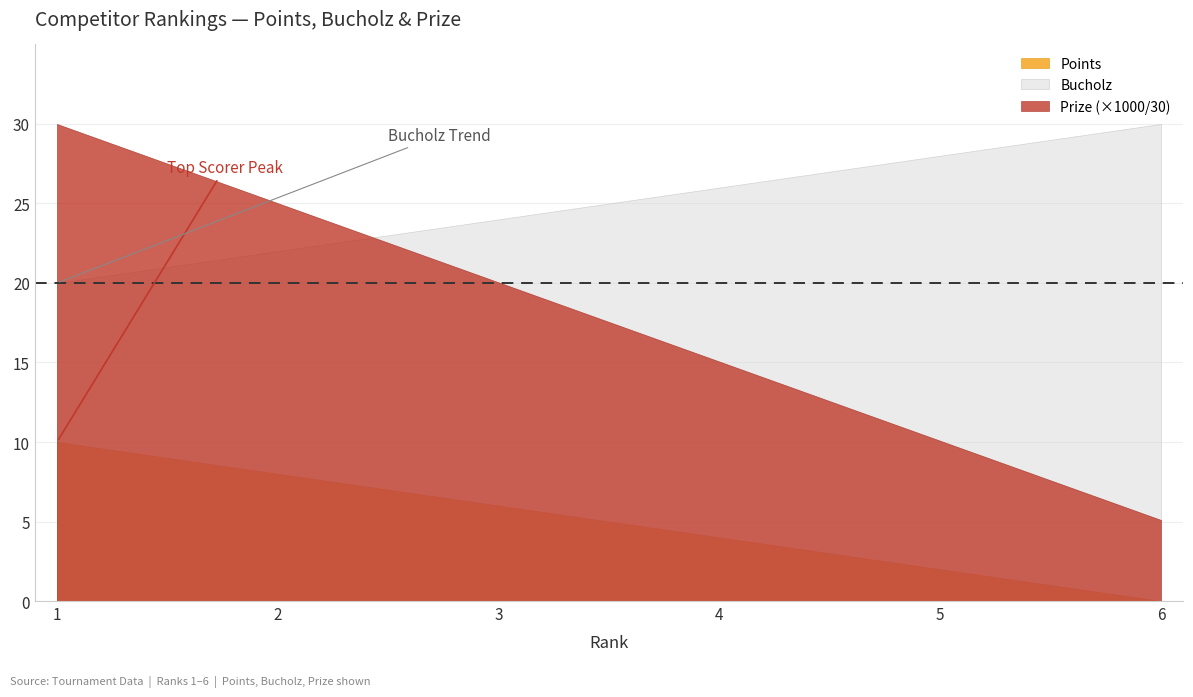

What is the difference between the highest and lowest values at 3?

18.0